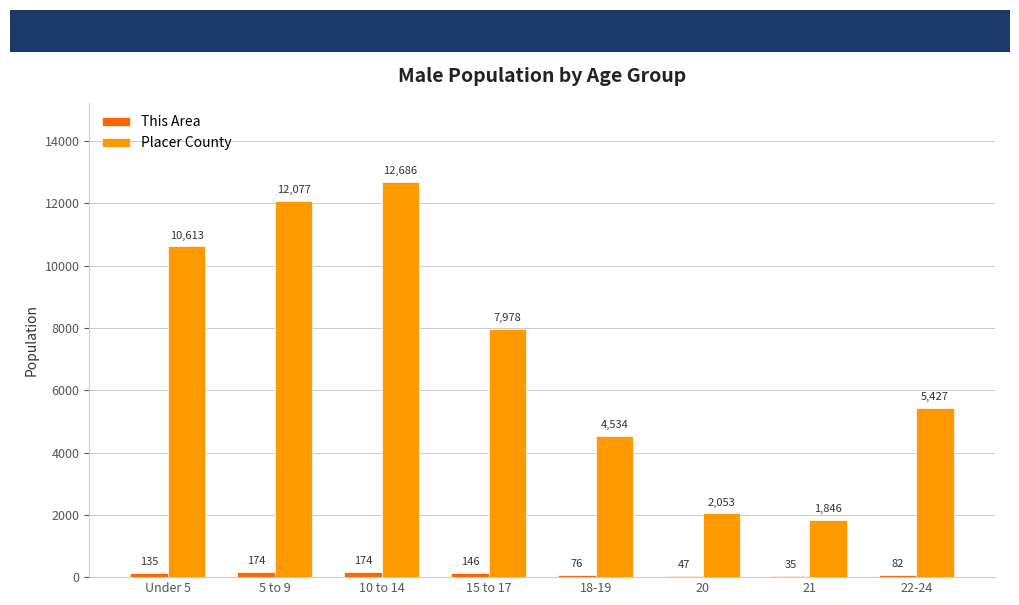

How many groups of bars are there?

8